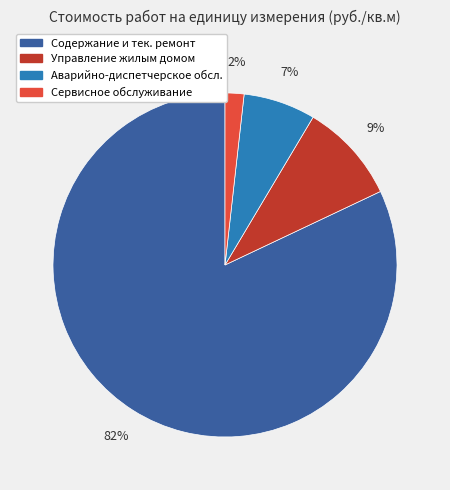

To the nearest percent, what is the difference between the largest and smallest slice percentages?

80%